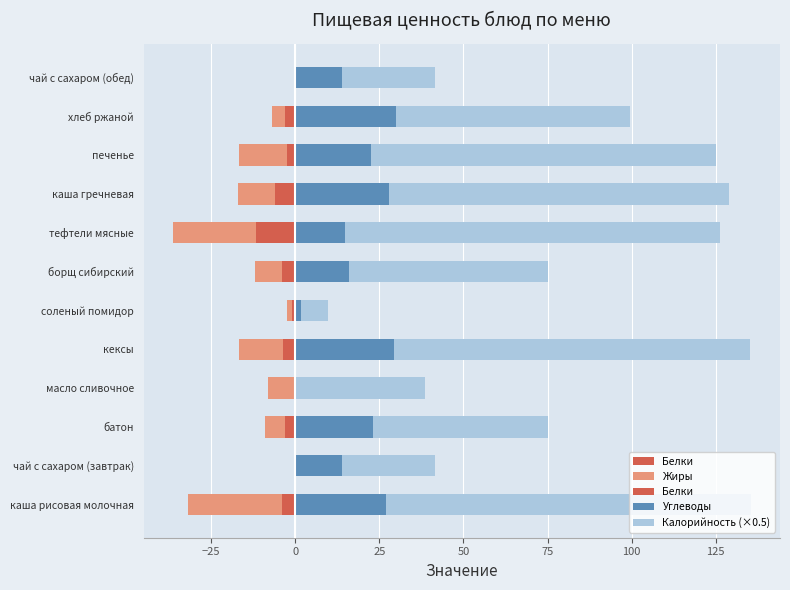

Is it true that Жиры equals -22.5 at печенье?

False